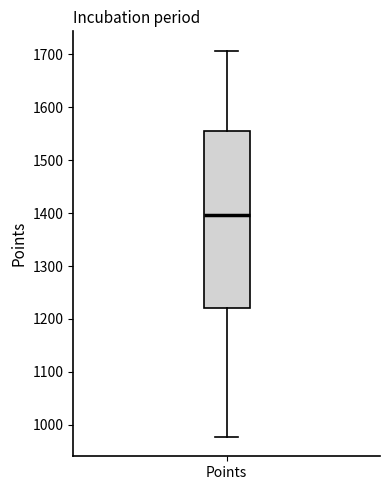

Transcribe this box plot: give where the median line is, the range the box spans, and where the two whiskers end, as read against the y-axis. The values are not printed on the chart, so give them approximately, as read against the axis.

median 1400, box 1220 to 1550, whiskers 980 to 1710